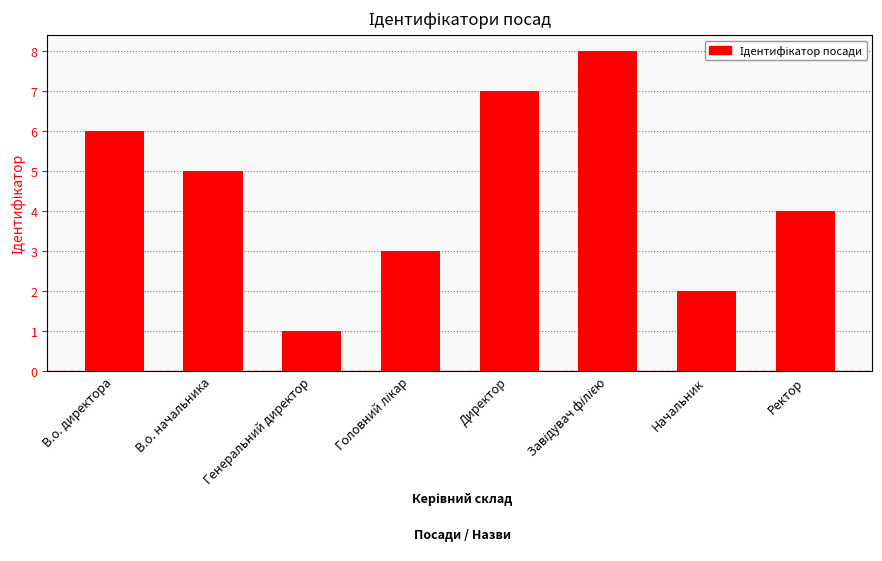

The value at Головний лікар is 3. True or false?

True